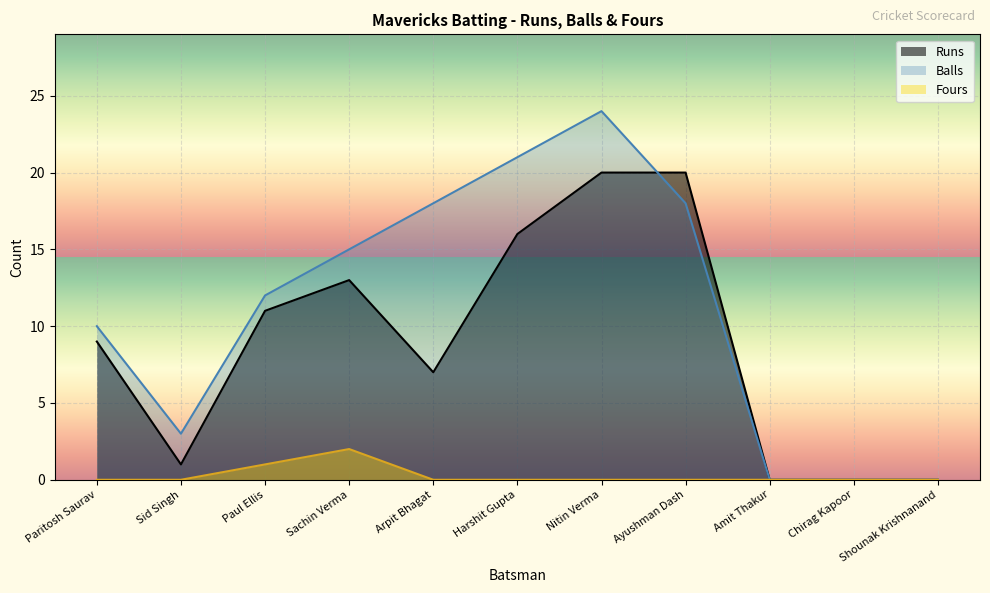

At how many categories does at least one series exceed 12?

5